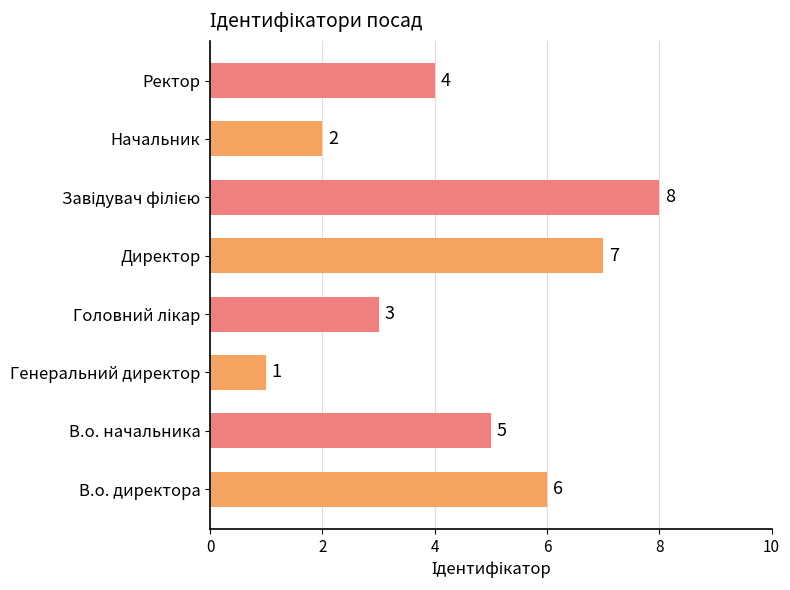

The value at Директор is 10. True or false?

False